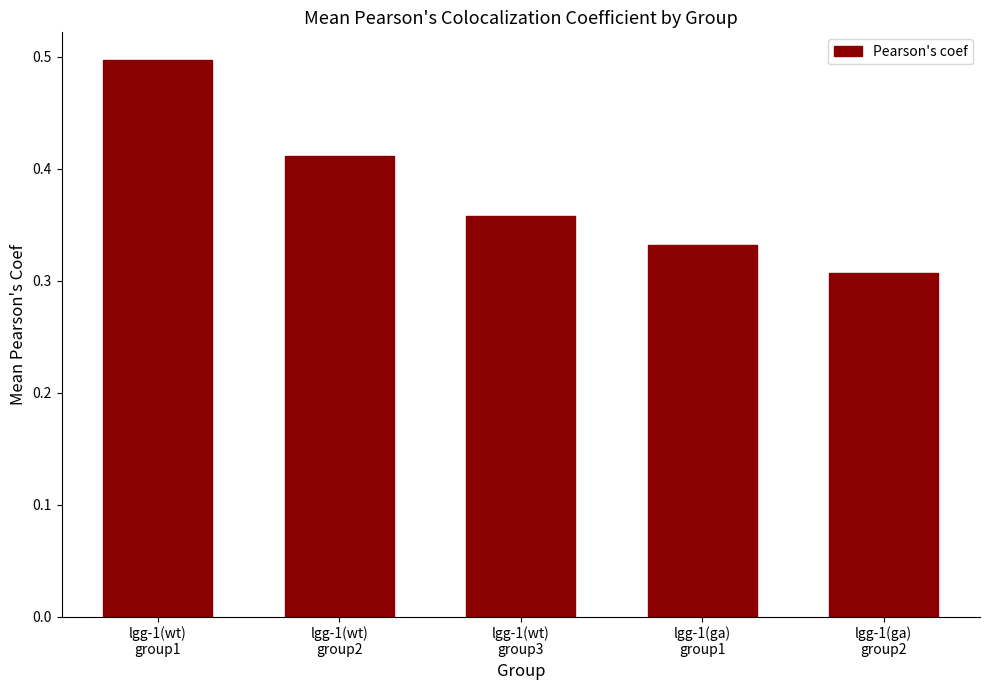

Where is the data nearest to the value 0?

lgg-1(ga)
group2